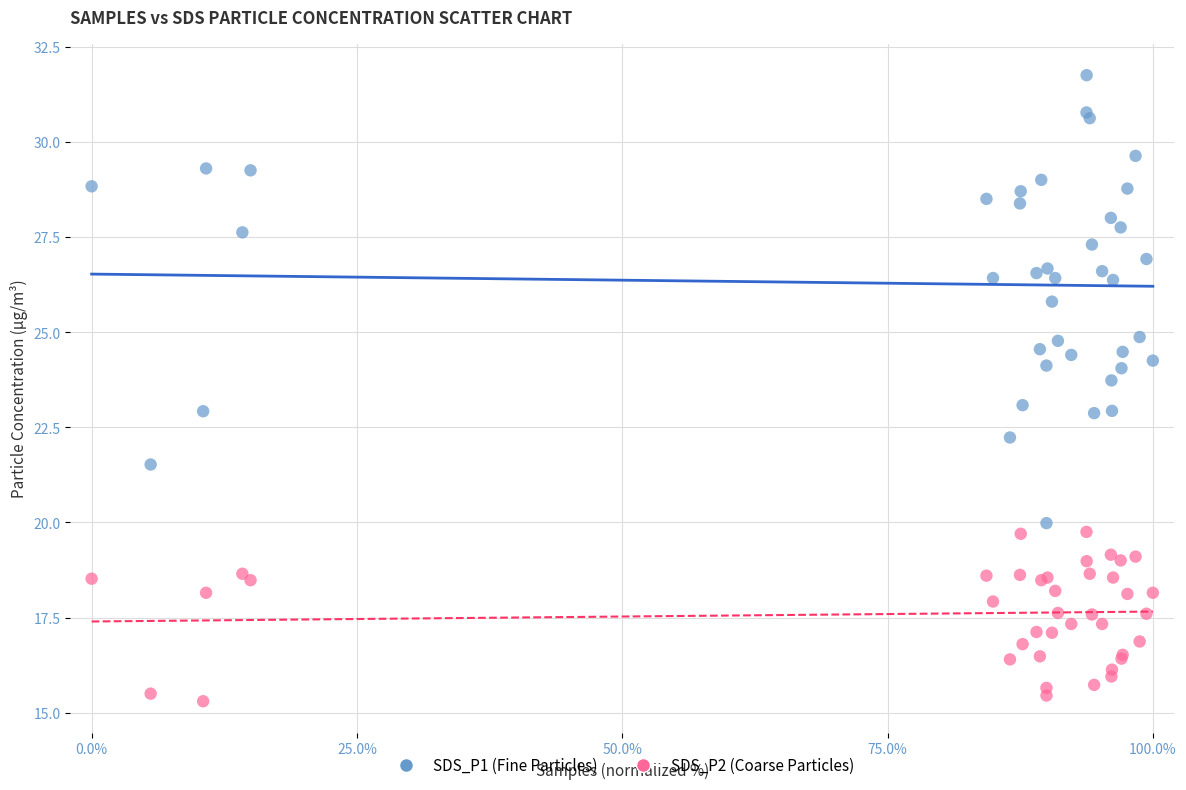

Which series contains the lowest Y value?

SDS_P2 (Coarse Particles)